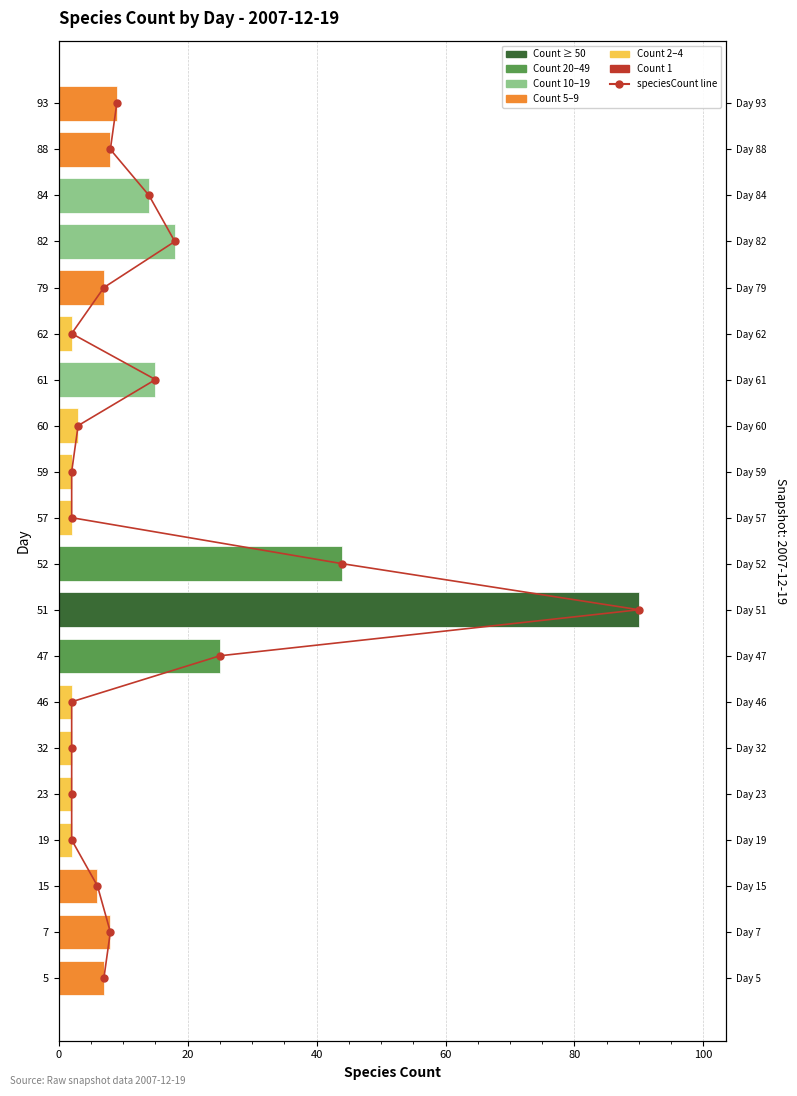

The value of speciesCount at 19 is 1. True or false?

False